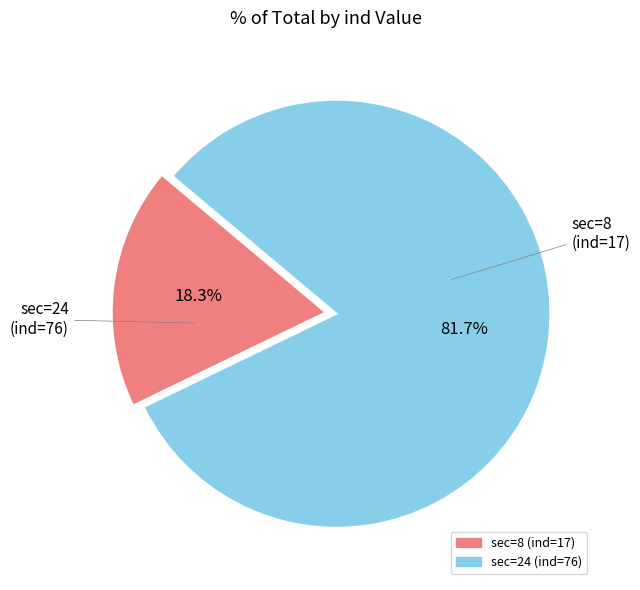

Which slice is the smallest?

sec=8 (ind=17)